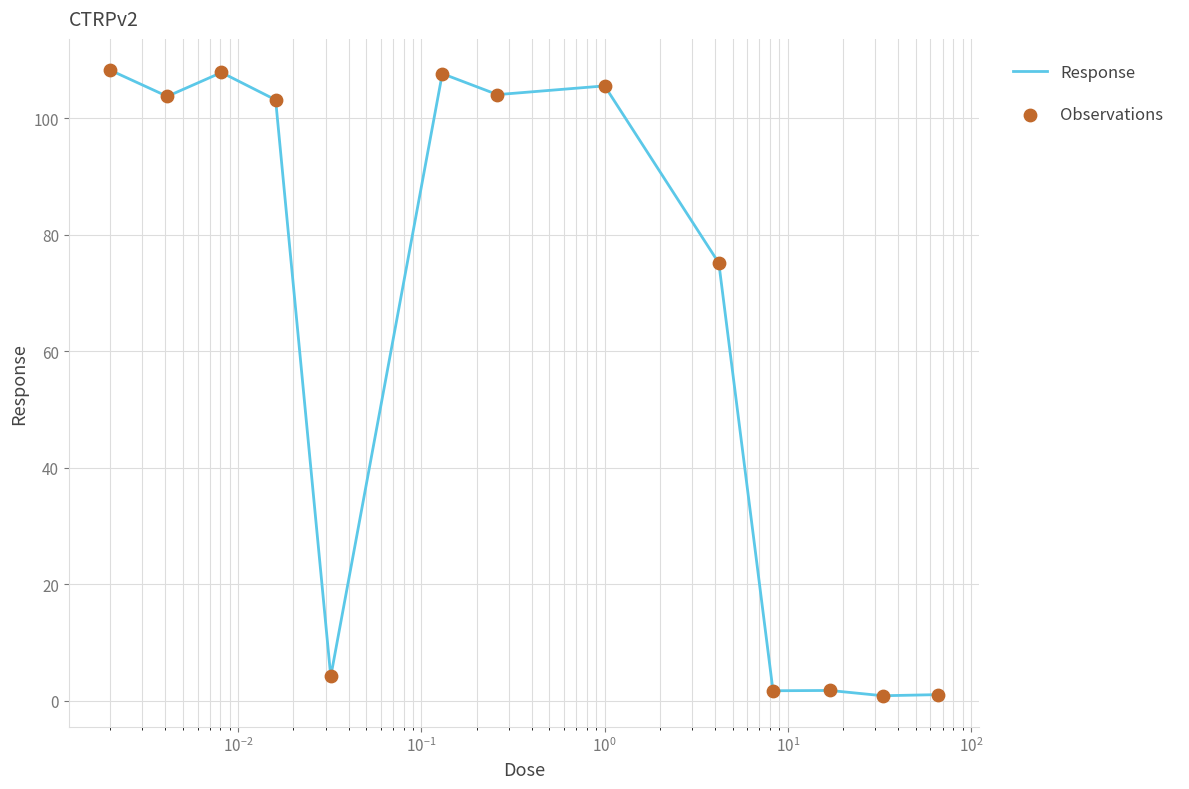

What is the greatest value displayed?

108.3